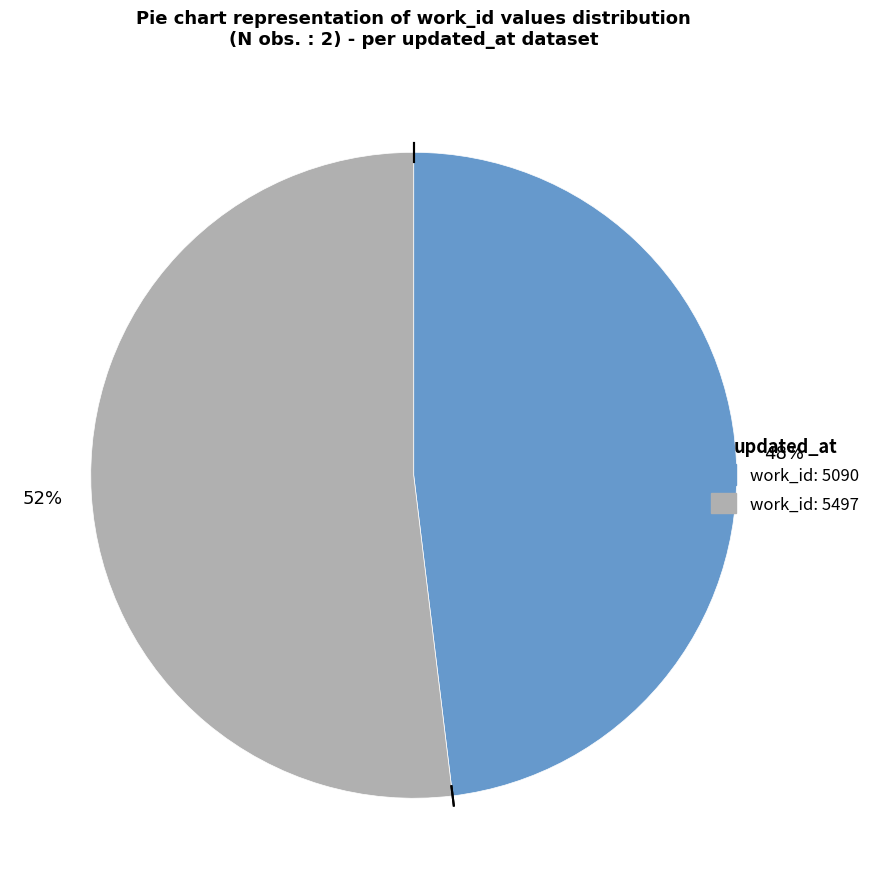

Is there any slice that represents more than half of the pie?

Yes